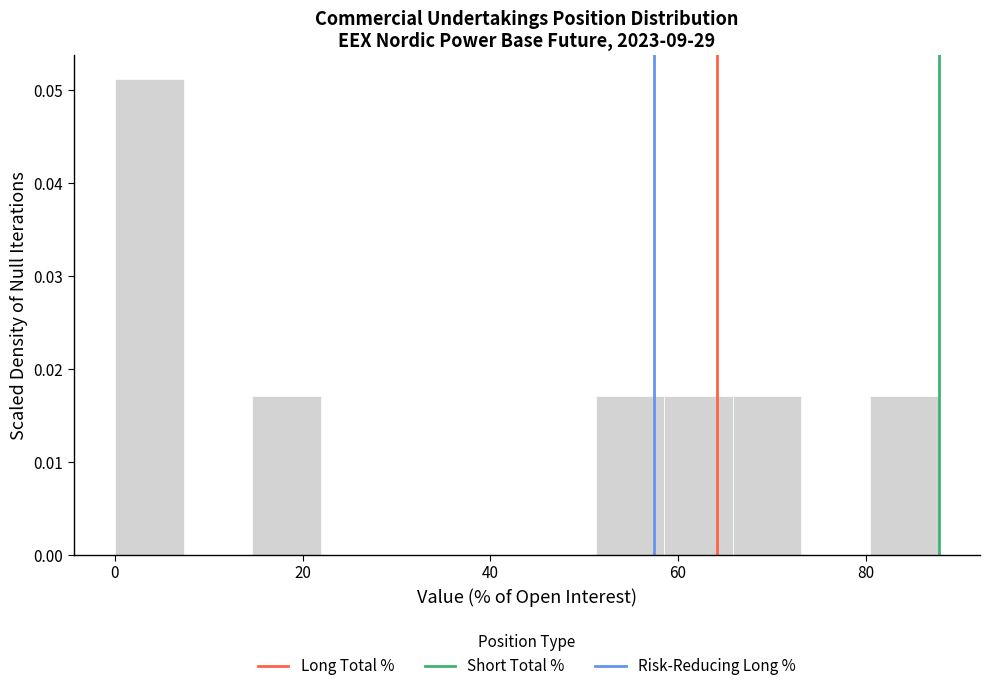

Around what value on the x-axis is the tallest bar? Give the approximate position of its centre, as read against the axis.

4